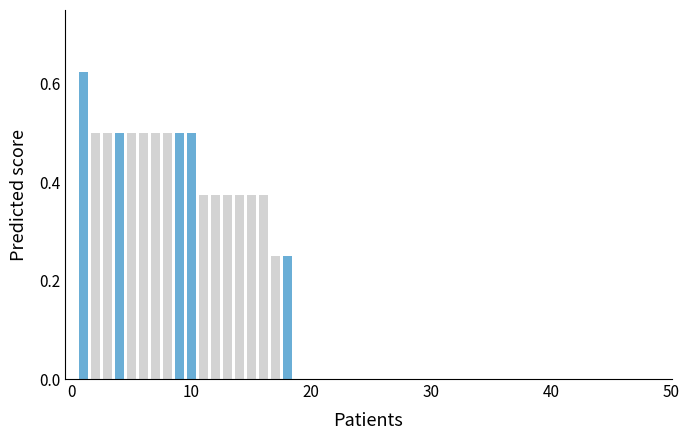

What is the sum of all values?

7.9